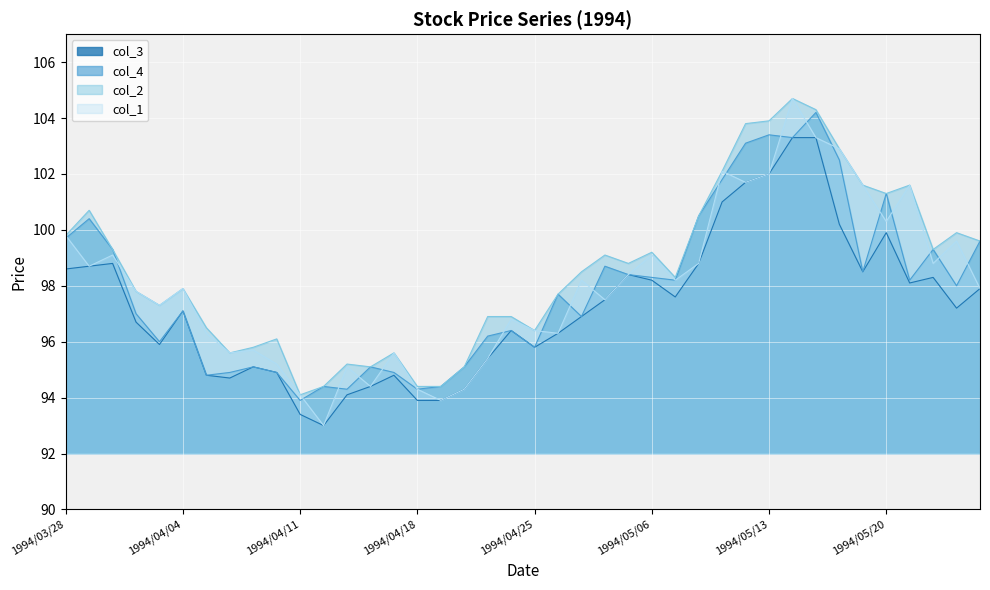

Does the chart display data point markers on the line(s)?

No